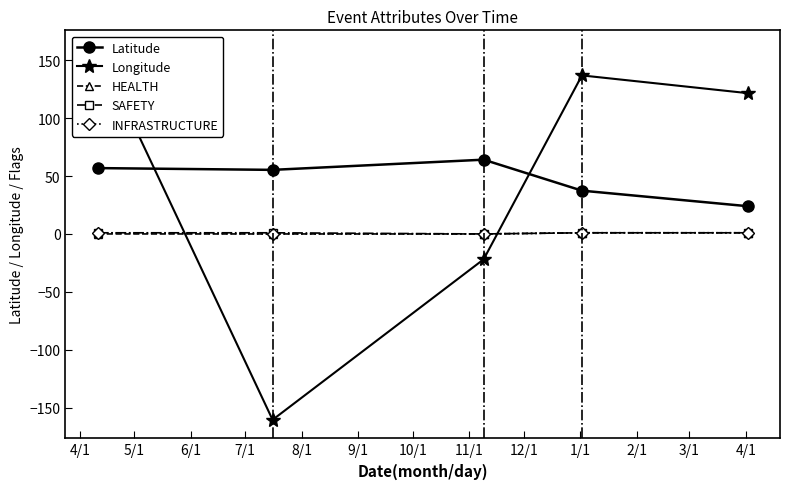

What is the lowest value of the Latitude series?

24.0